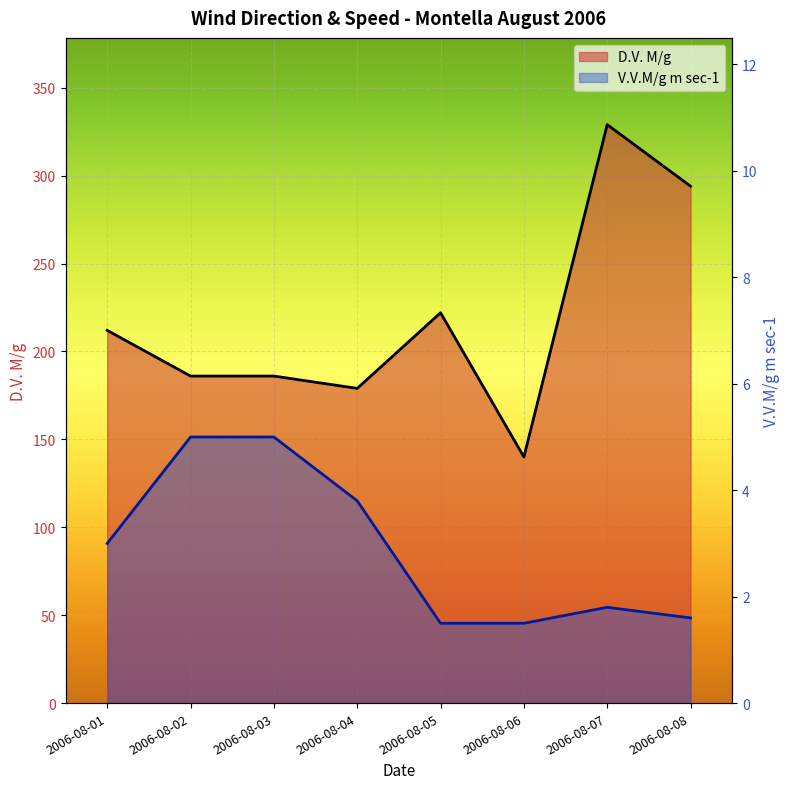

What is the average value of the V.V.M/g m sec-1 series?

2.9